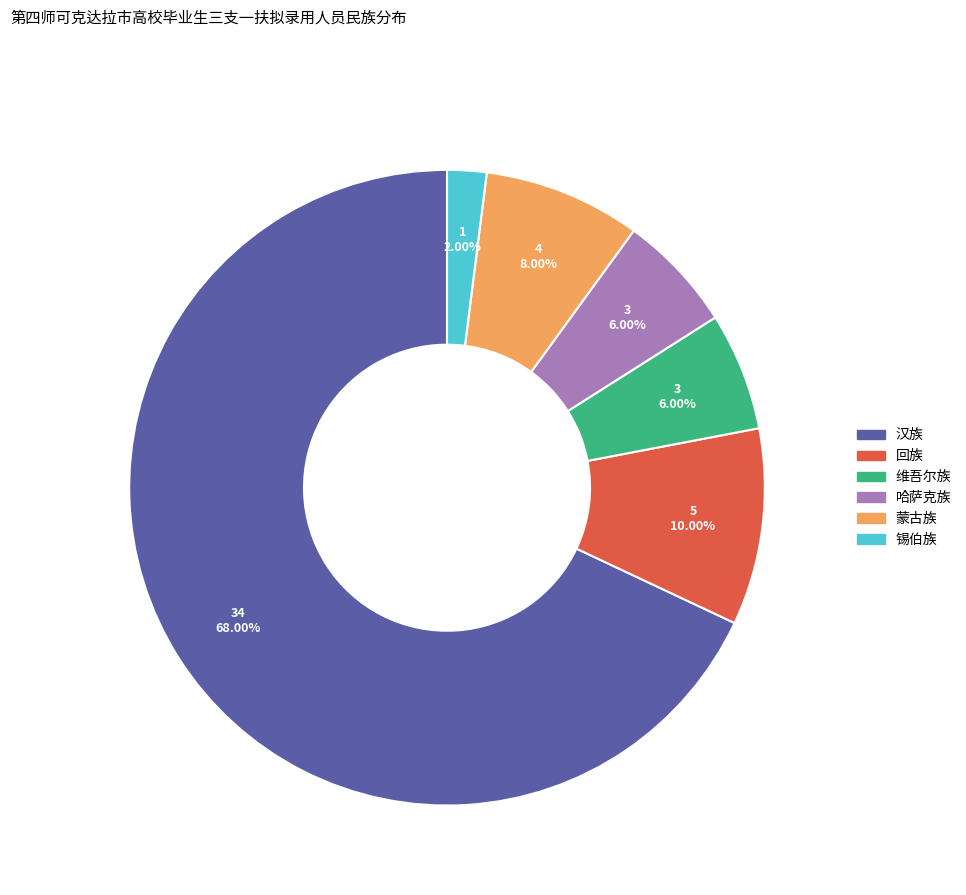

What is the smallest slice in the pie chart?

锡伯族